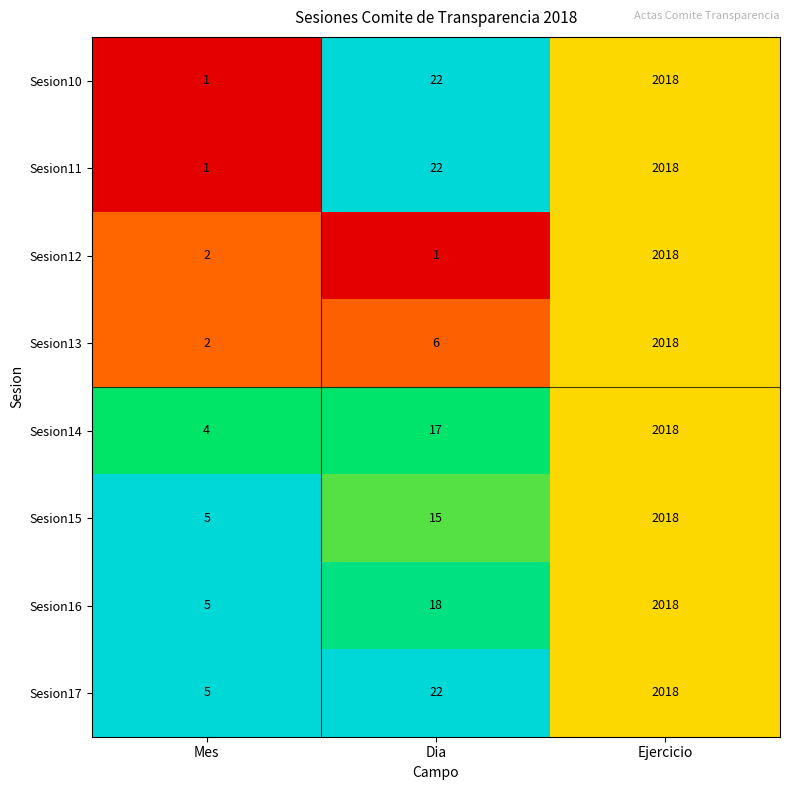

Which series changed the most between Dia and Ejercicio?

Sesion12